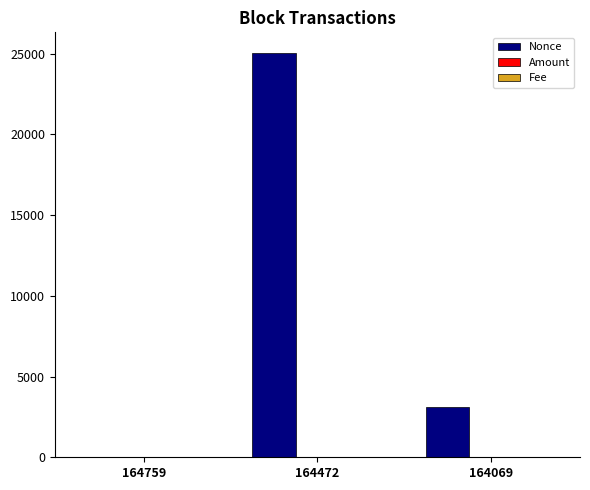

The value of Nonce at 164069 is 3139.0. True or false?

True